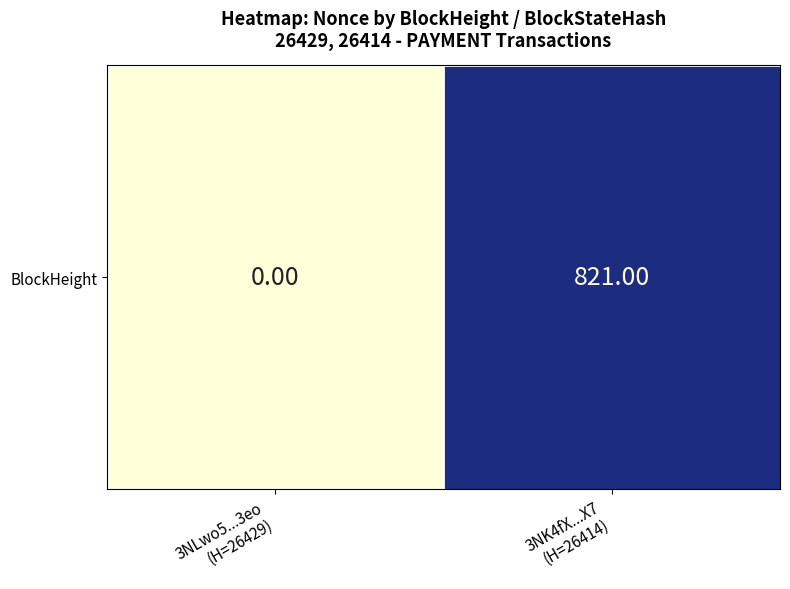

What is the maximum value shown in the chart?

821